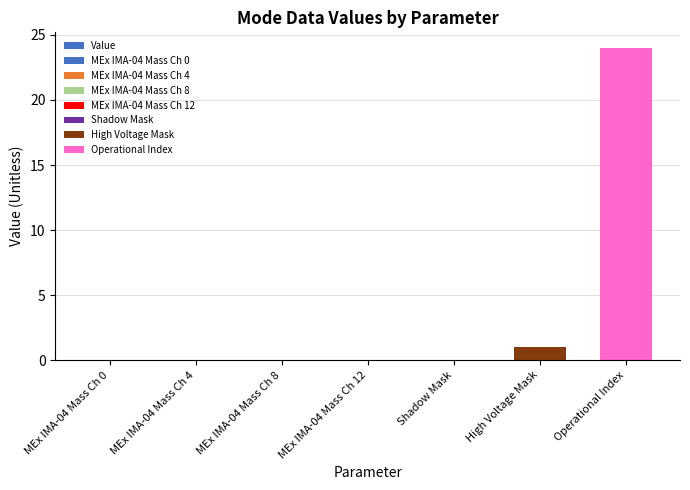

Which category has the highest value across all series?

Operational Index